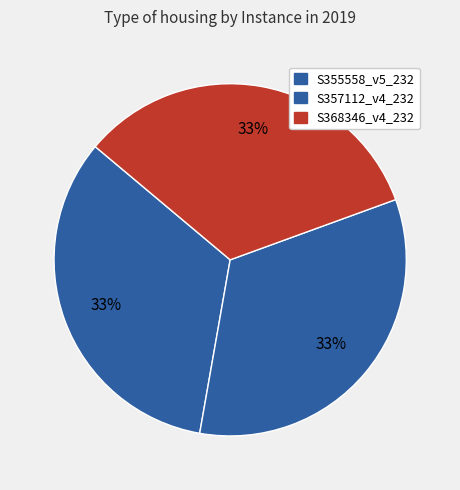

Does S357112_v4_232 account for over 50% of the chart?

No